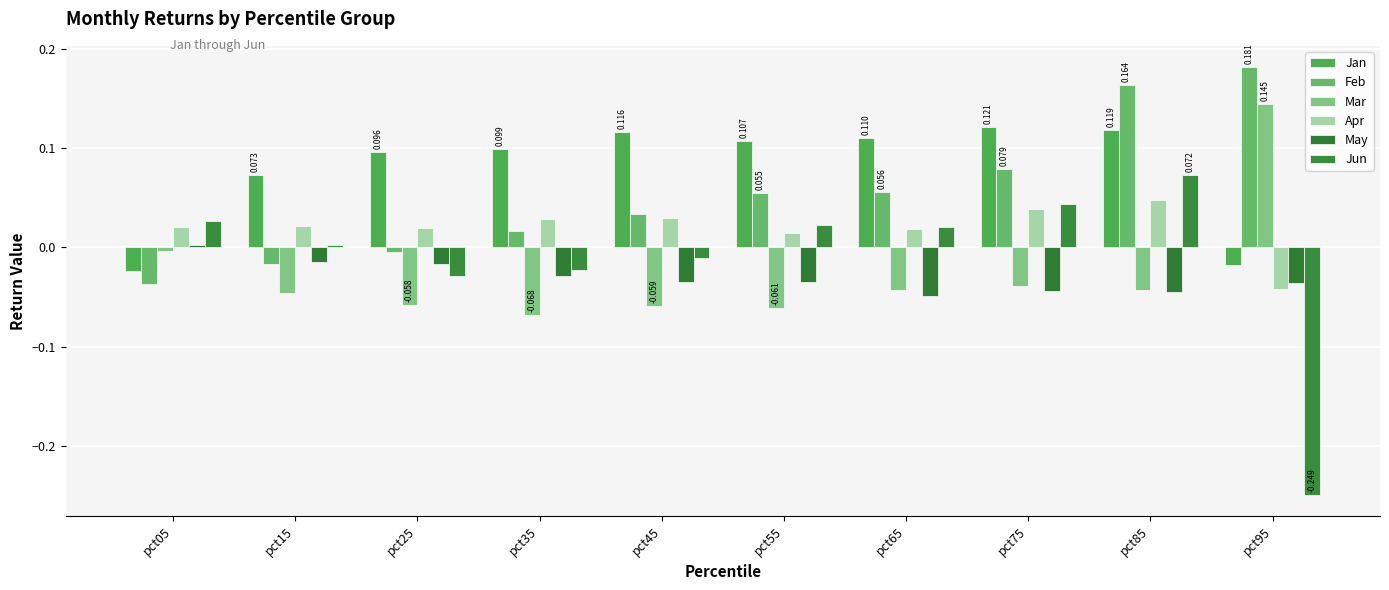

How many data points in Feb are less than 0?

3